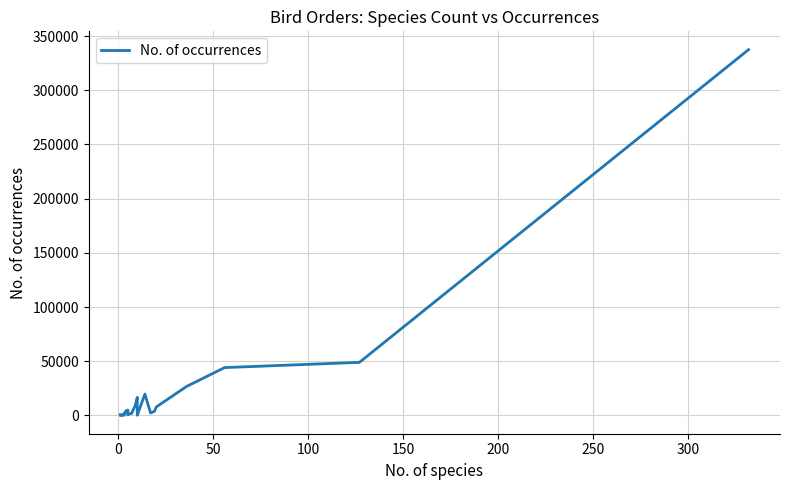

Does the chart display data point markers on the line(s)?

No